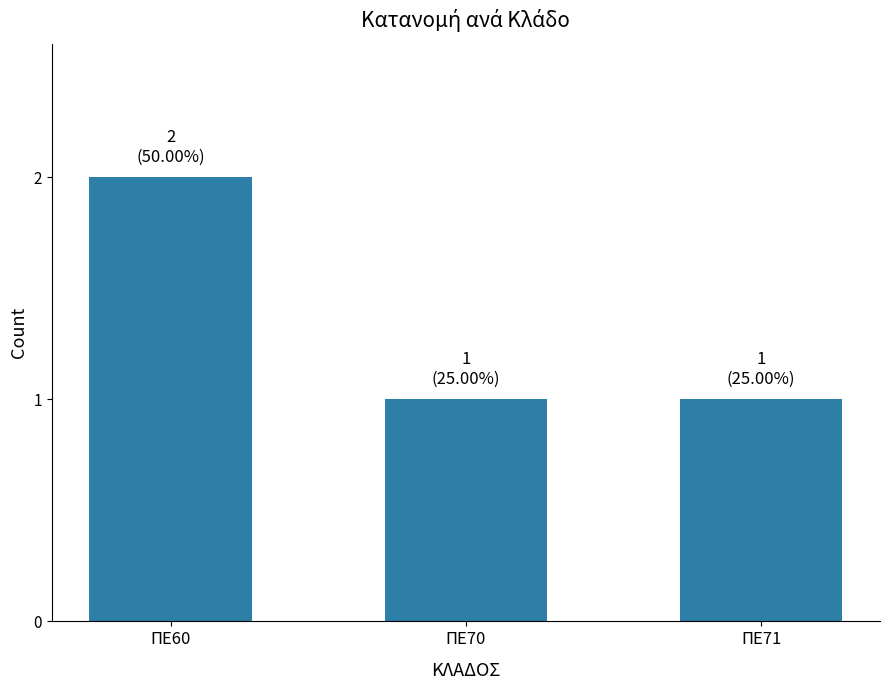

Reading left to right, what are all the values shown in this chart?

2	1	1